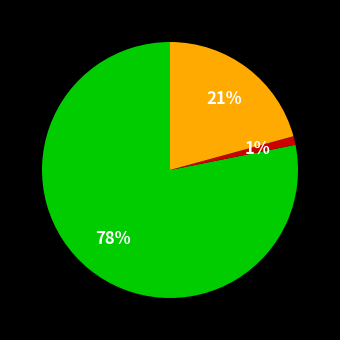

To the nearest percent, what is the average slice percentage?

33%